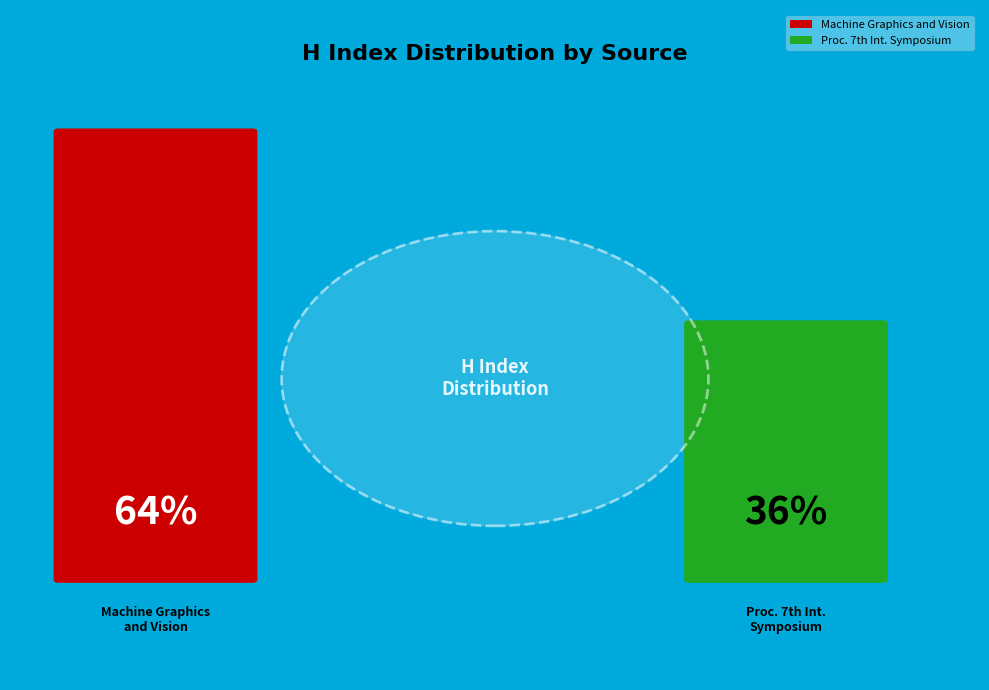

What is the smallest slice in the pie chart?

Proceedings of the 7th International Symposium